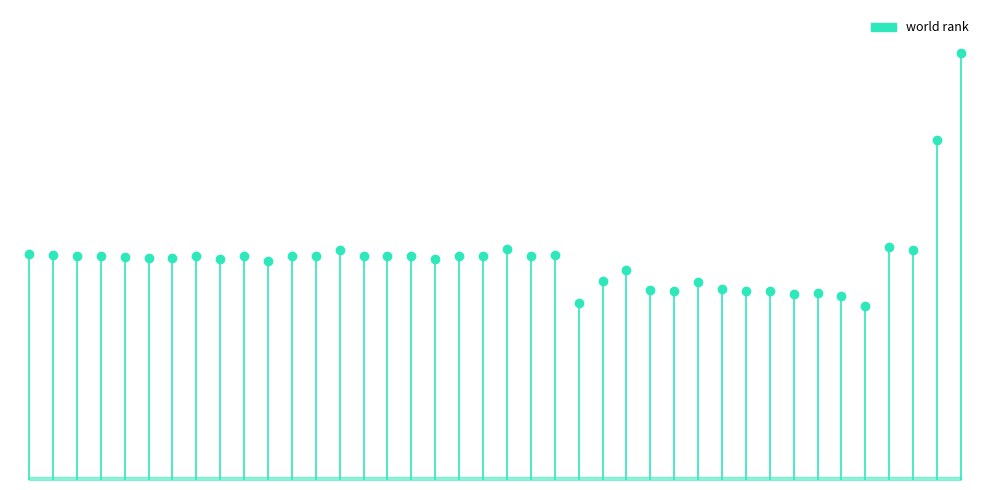

Approximately how many times larger is the value at 2002 compared to 2019?

0.5